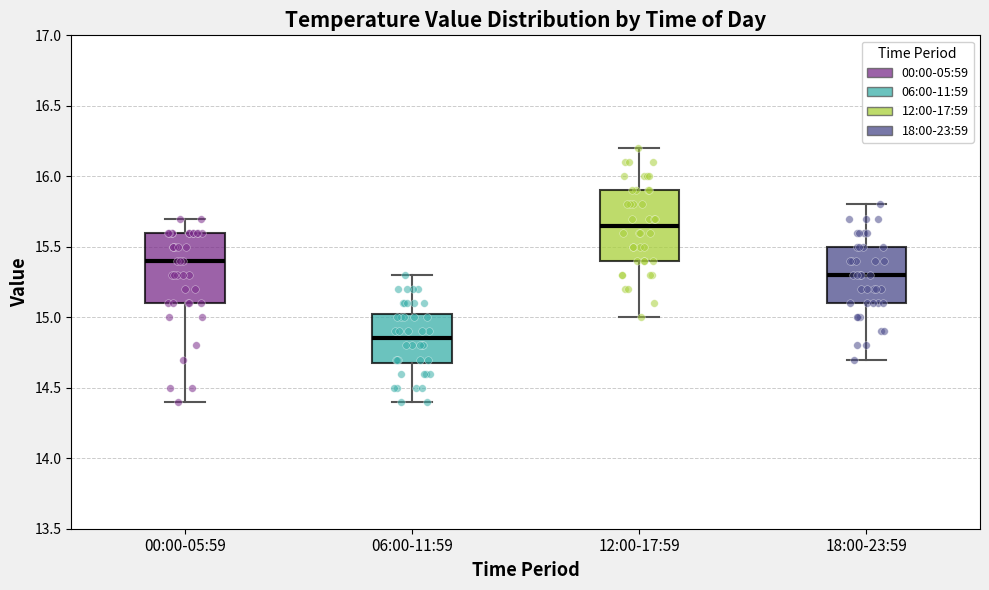

Reading left to right, transcribe this box plot: for each box, give where its median line is, the range the box spans, and where its two whiskers end, as read against the y-axis. The values are not printed on the chart, so give them approximately, as read against the axis.

00:00-05:59: median 15.40, box 15.10 to 15.60, whiskers 14.40 to 15.70
06:00-11:59: median 14.85, box 14.70 to 15.05, whiskers 14.40 to 15.30
12:00-17:59: median 15.65, box 15.40 to 15.90, whiskers 15.00 to 16.20
18:00-23:59: median 15.30, box 15.10 to 15.50, whiskers 14.70 to 15.80